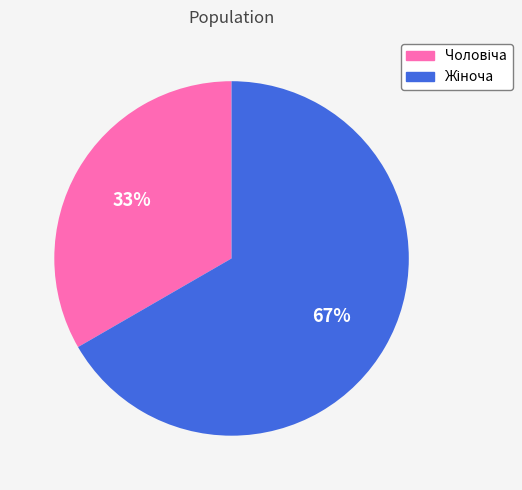

How many slices are in this pie chart?

2